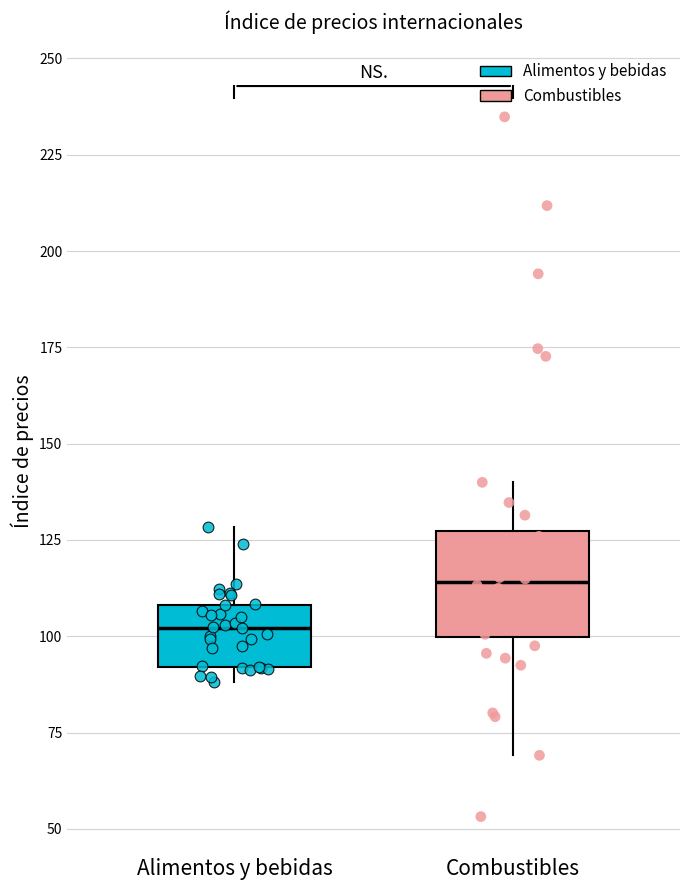

Which box is the tallest, from its lower edge to its upper edge?

Combustibles